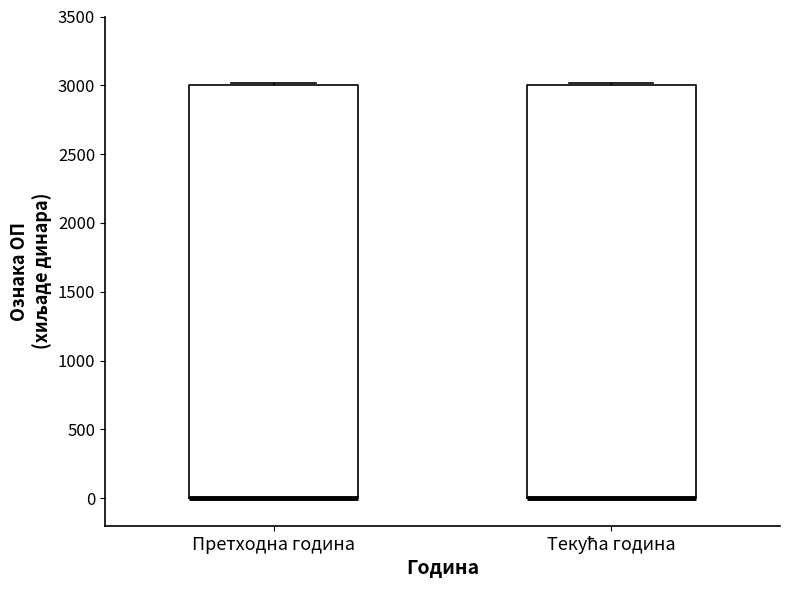

Reading left to right, transcribe this box plot: for each box, give where its median line is, the range the box spans, and where its two whiskers end, as read against the y-axis. The values are not printed on the chart, so give them approximately, as read against the axis.

Претходна година: median 0 (drawn on the box's lower edge), box 0 to 3000, whiskers 0 to 3000
Текућа година: median 0 (drawn on the box's lower edge), box 0 to 3000, whiskers 0 to 3000